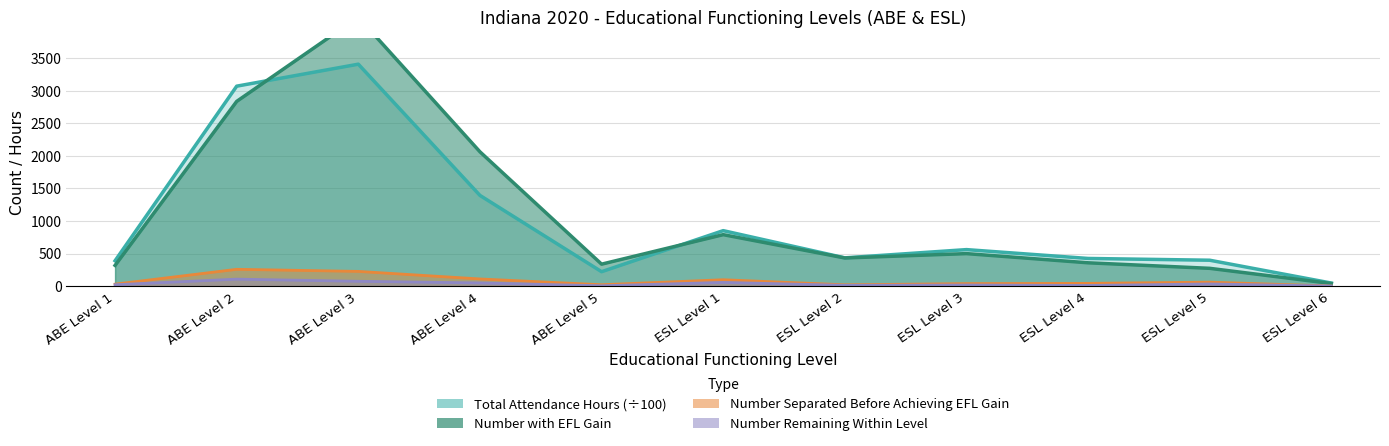

True or false: Total Attendance Hours has more than 0 interior local peaks.

True